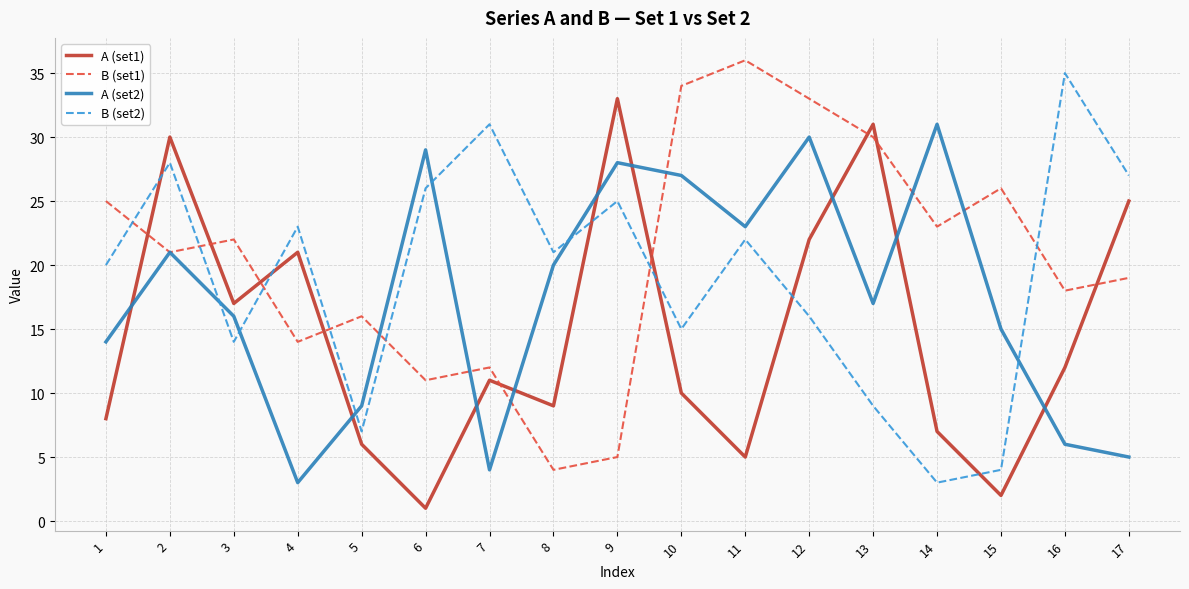

Which series ends up on top after the final intersection of A (set2) and A (set1)?

A (set1)